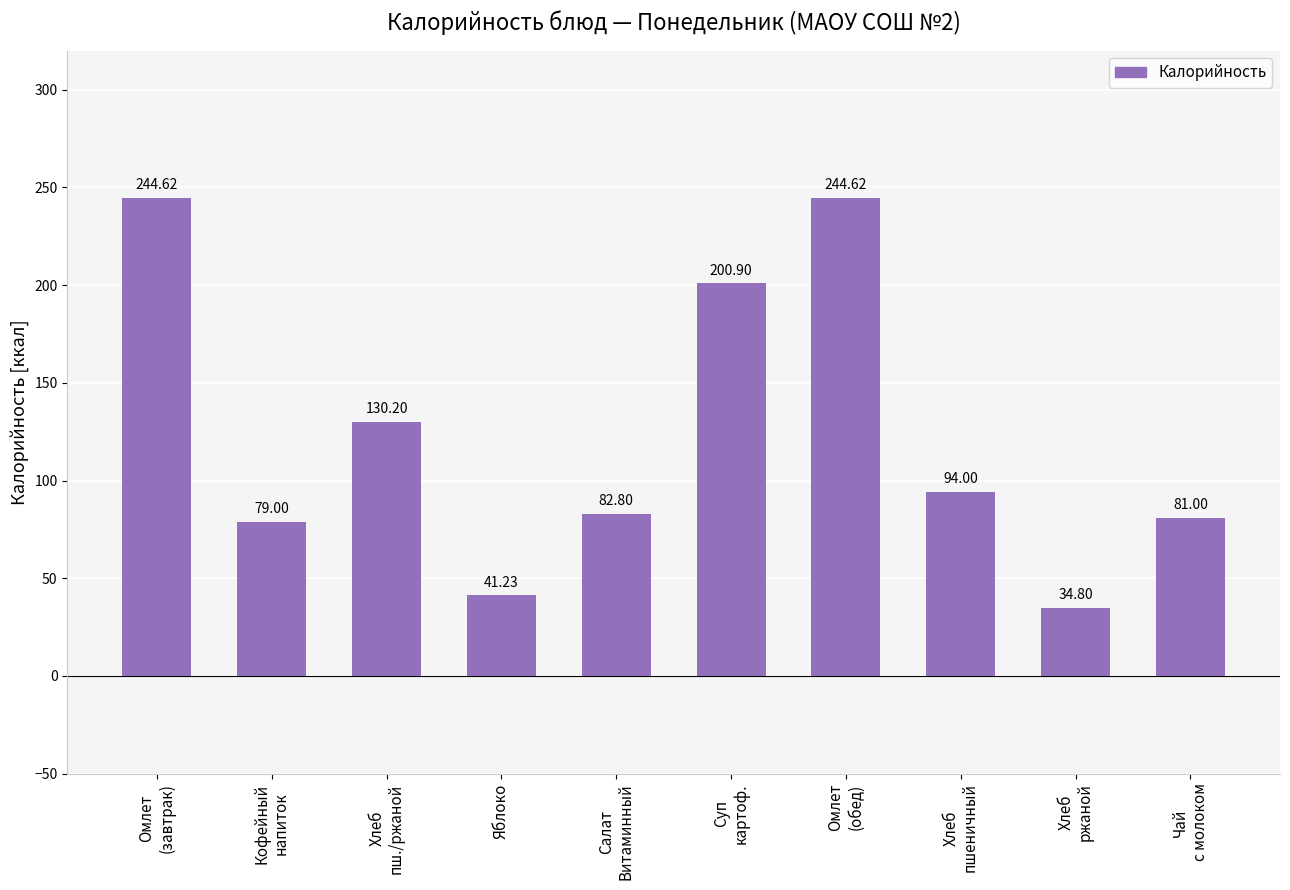

Are the bars grouped side by side (vs. stacked)?

No